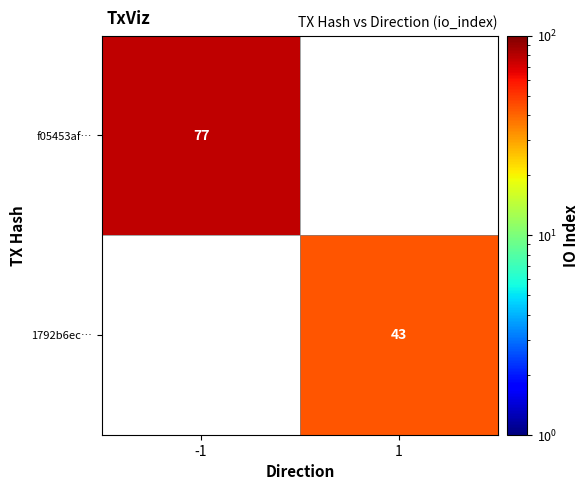

The f05453af… series shows 28.3 at -1. True or false?

False